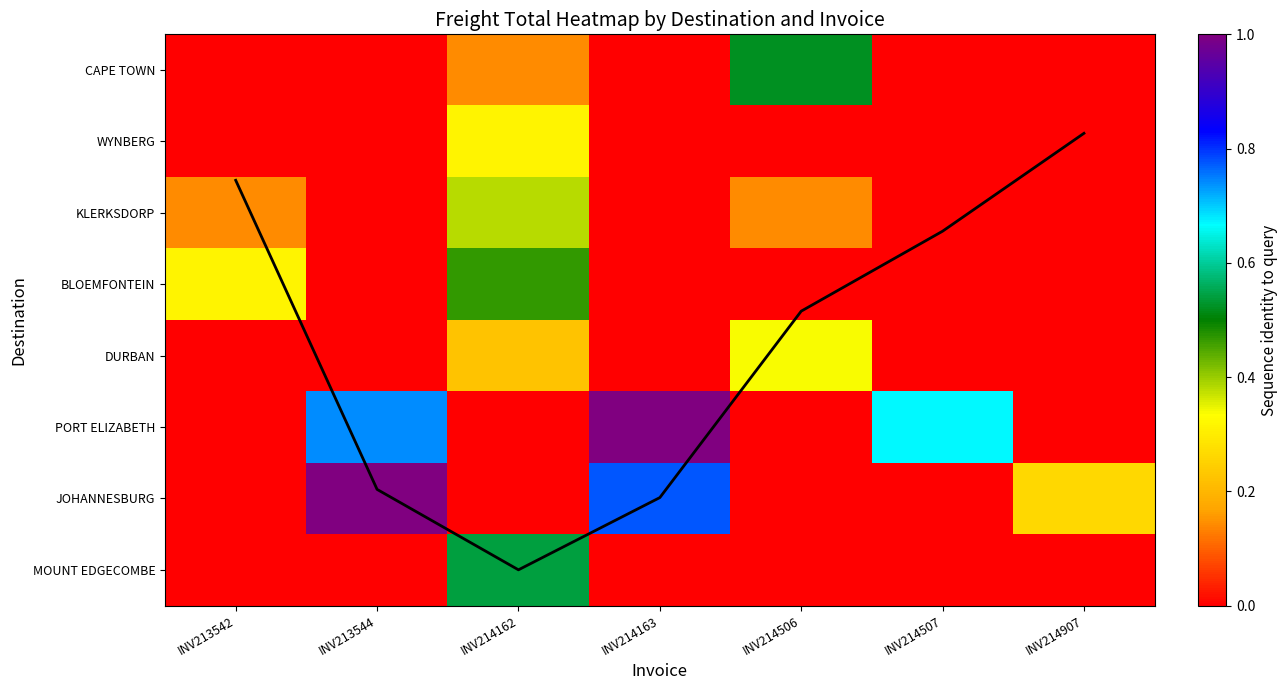

What is the sum of the BLOEMFONTEIN values at INV214162 and INV214506?

0.5